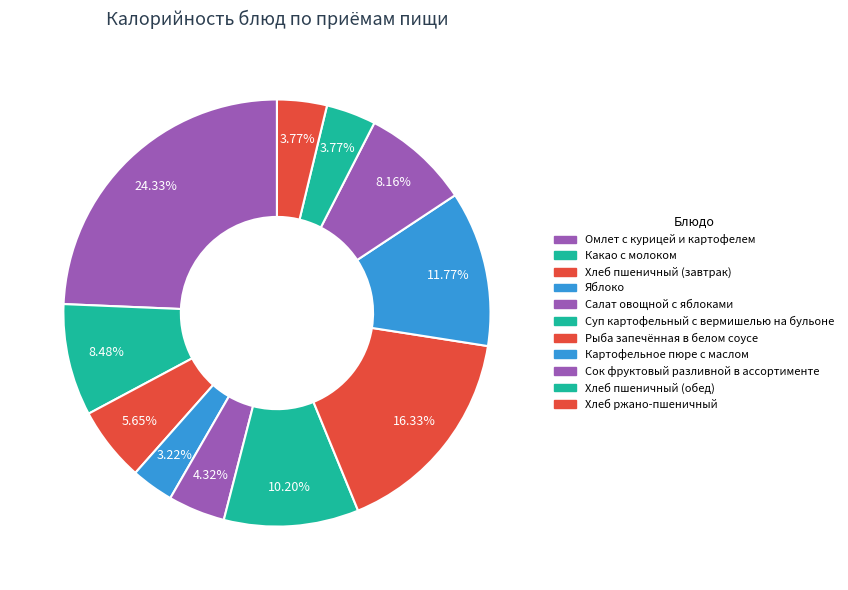

Does Хлеб пшеничный (завтрак) account for over 50% of the chart?

No